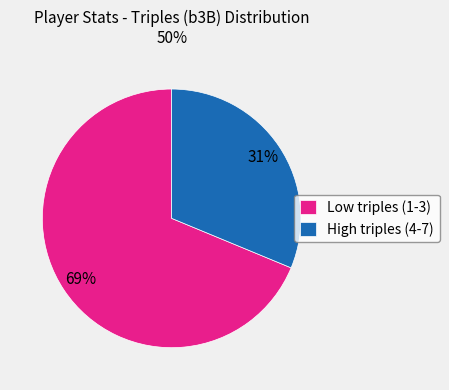

Which category has the smallest portion of the pie?

High triples (4-7)